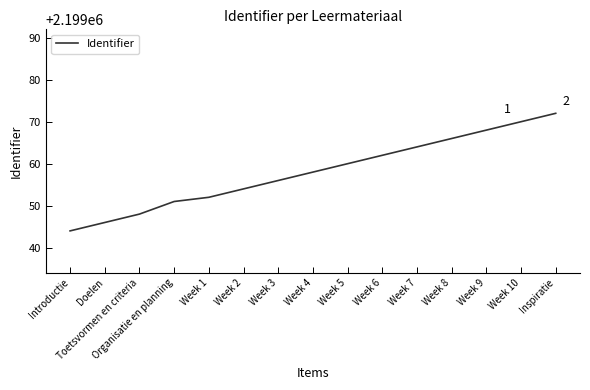

What is the approximate value at Organisatie en planning?

2199051